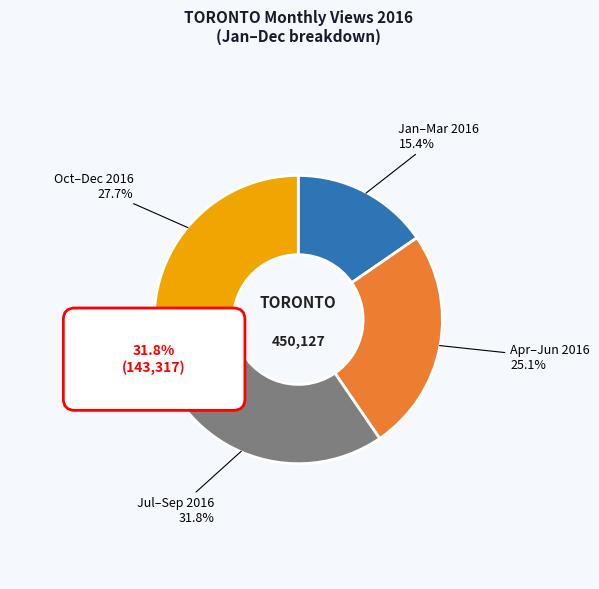

Does any single category account for the majority?

No